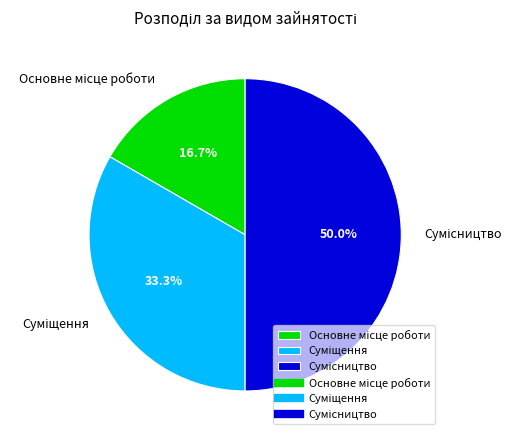

What is the ratio of the value at Основне місце роботи to the value at Суміщення?

0.5